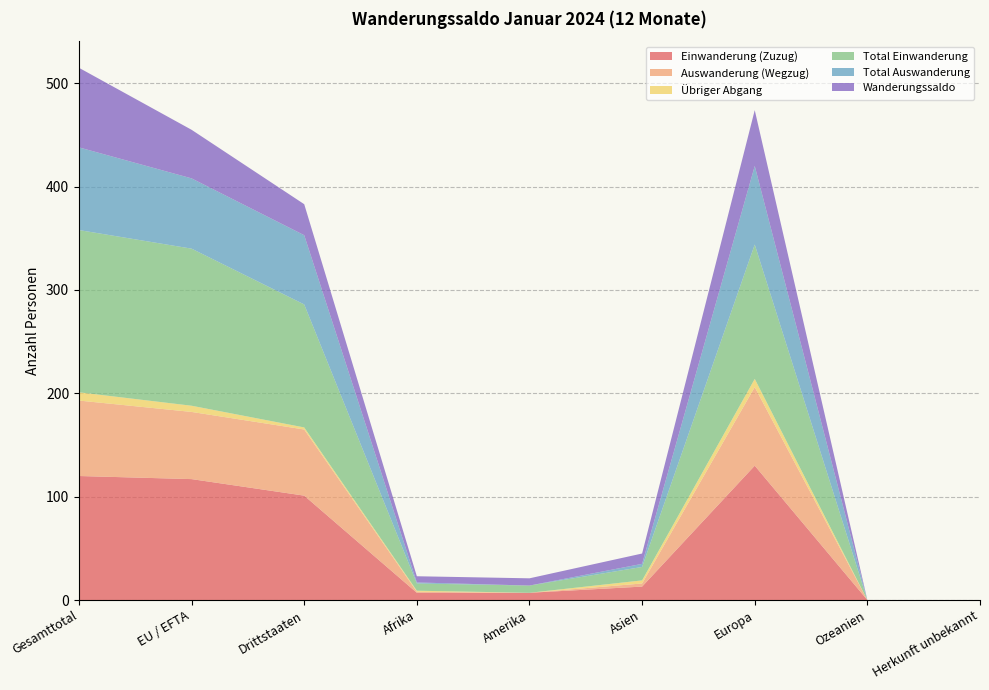

Reading left to right, list all the values displayed in this chart.

Einwanderung (Zuzug): 120	117	101	7	7	13	130	0	0
Auswanderung (Wegzug): 73	65	64	1	0	3	76	0	0
Übriger Abgang: 8	6	2	1	0	3	8	0	0
Total Einwanderung: 157	152	119	7	7	13	130	0	0
Total Auswanderung: 80	68	67	1	0	3	76	0	0
Wanderungssaldo: 77	47	30	6	7	10	54	0	0